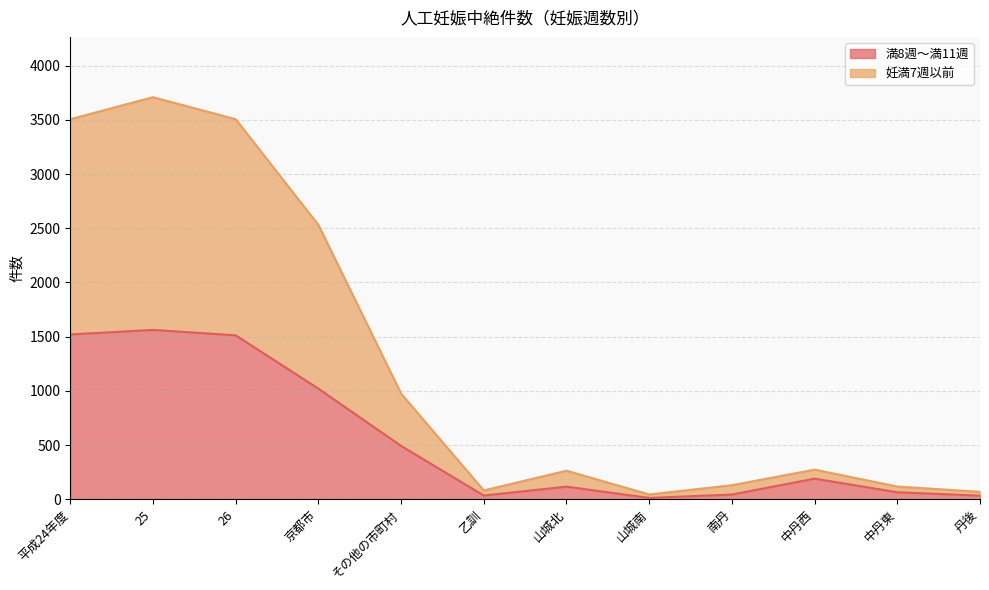

True or false: 妊満7週以前 has a value of 436 at 山城北.

False